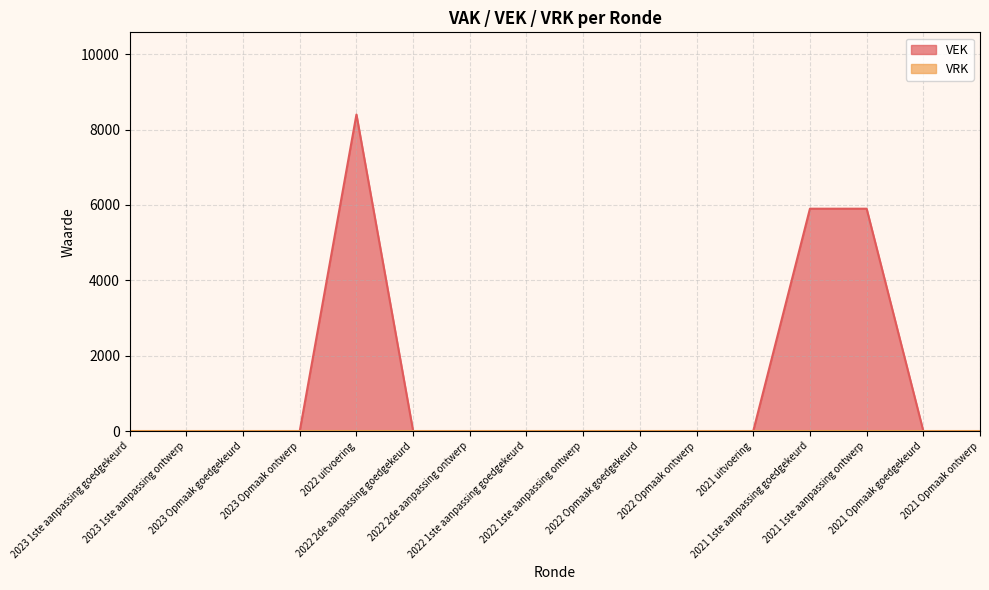

What is the greatest value displayed?

8400